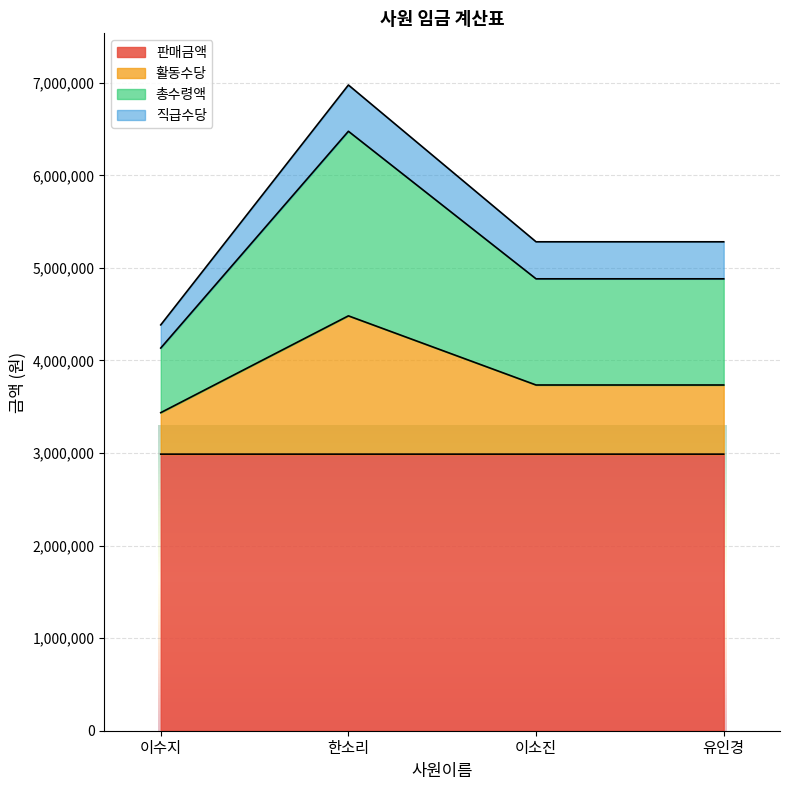

What is the maximum value for 판매금액?

2988011.0